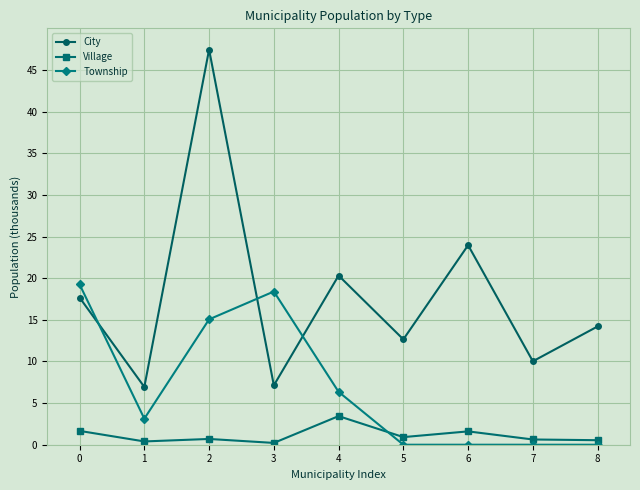

True or false: City and Village intersect in this chart.

False